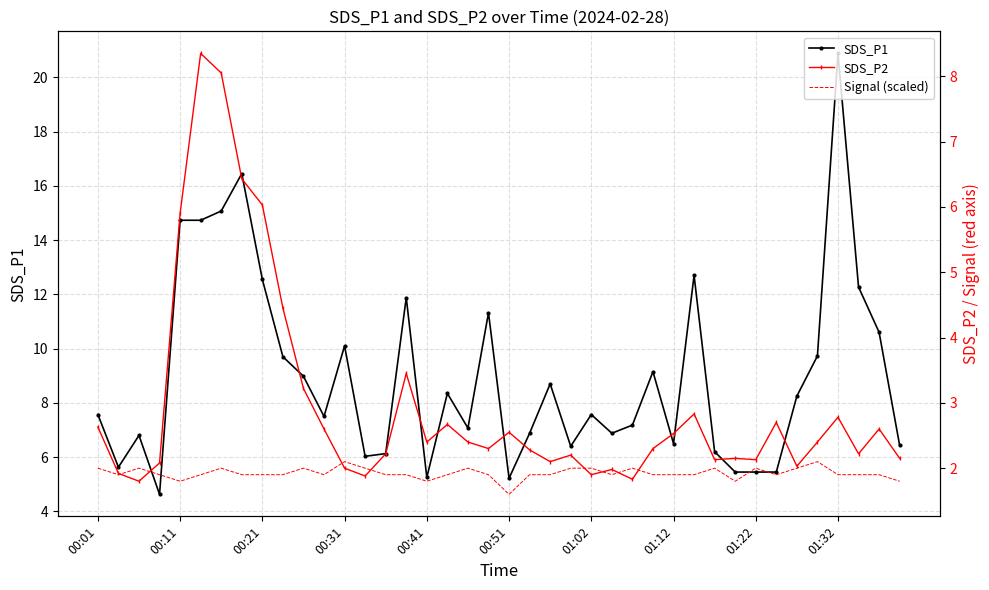

What is the minimum value for SDS_P1?

4.6